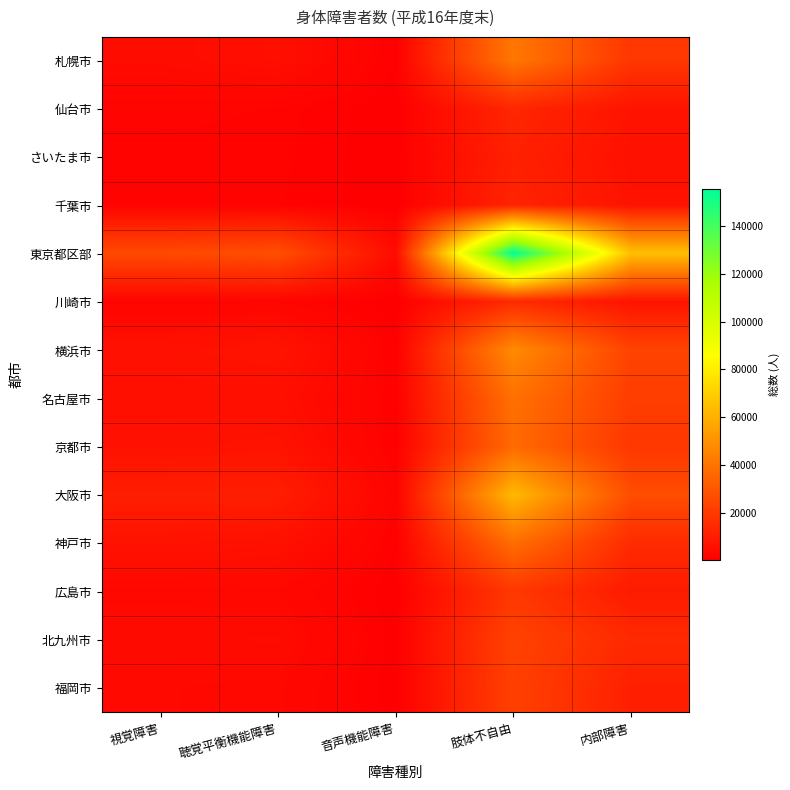

Between 音声機能障害 and 肢体不自由, which is larger?

肢体不自由